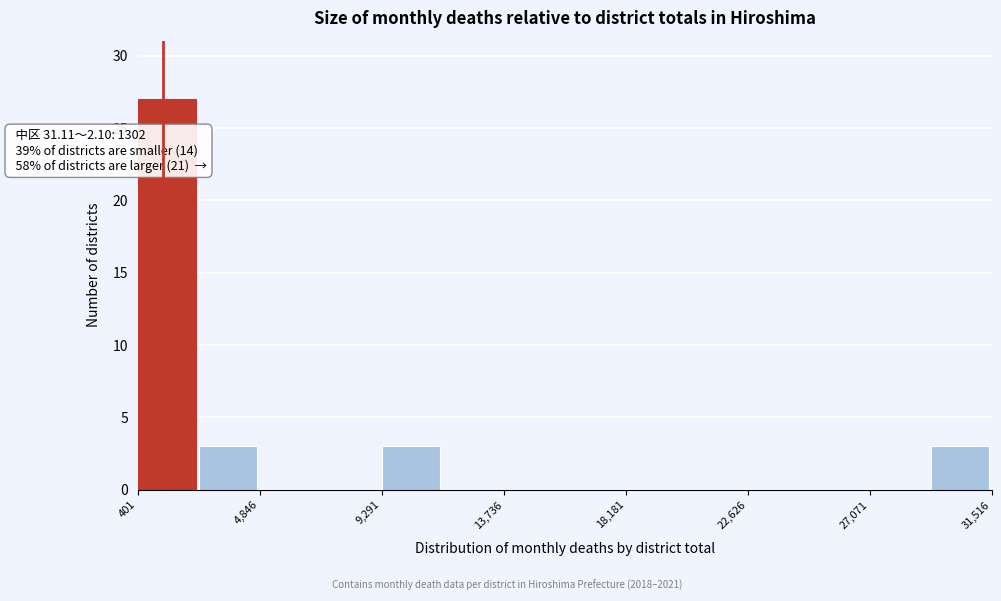

Which range on the x-axis has the tallest bar?

500 to 2500